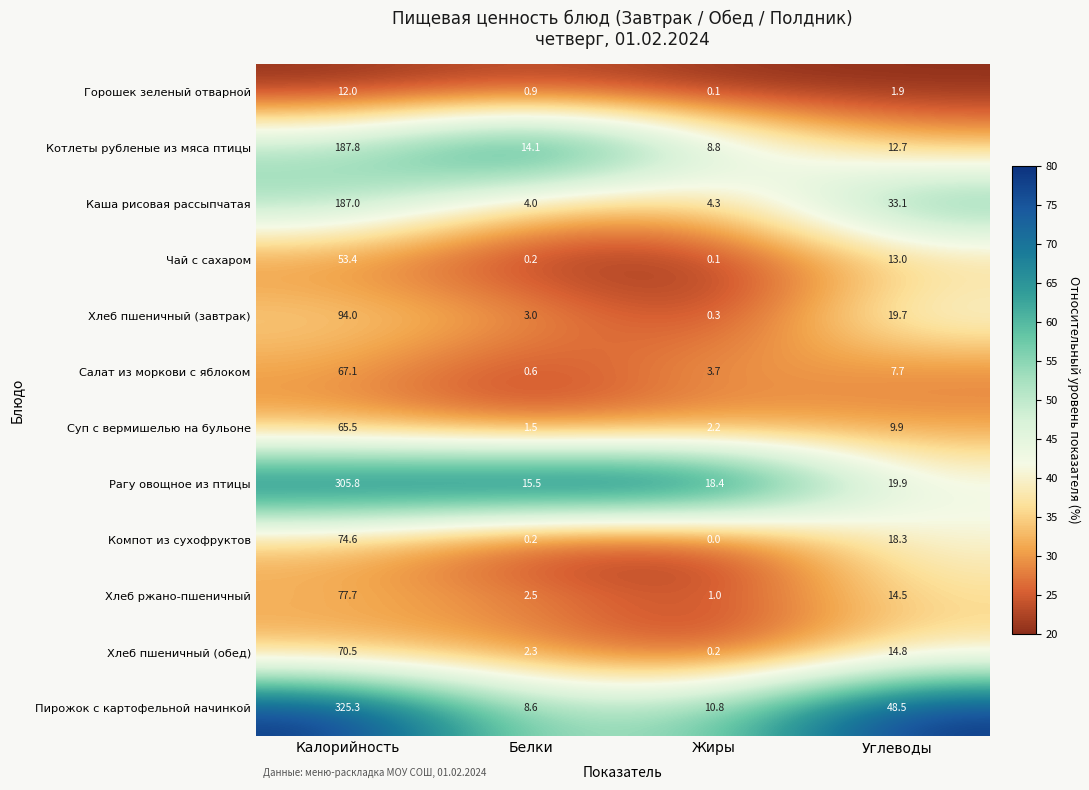

Between Калорийность and Жиры, which series saw the biggest shift?

Пирожок с картофельной начинкой